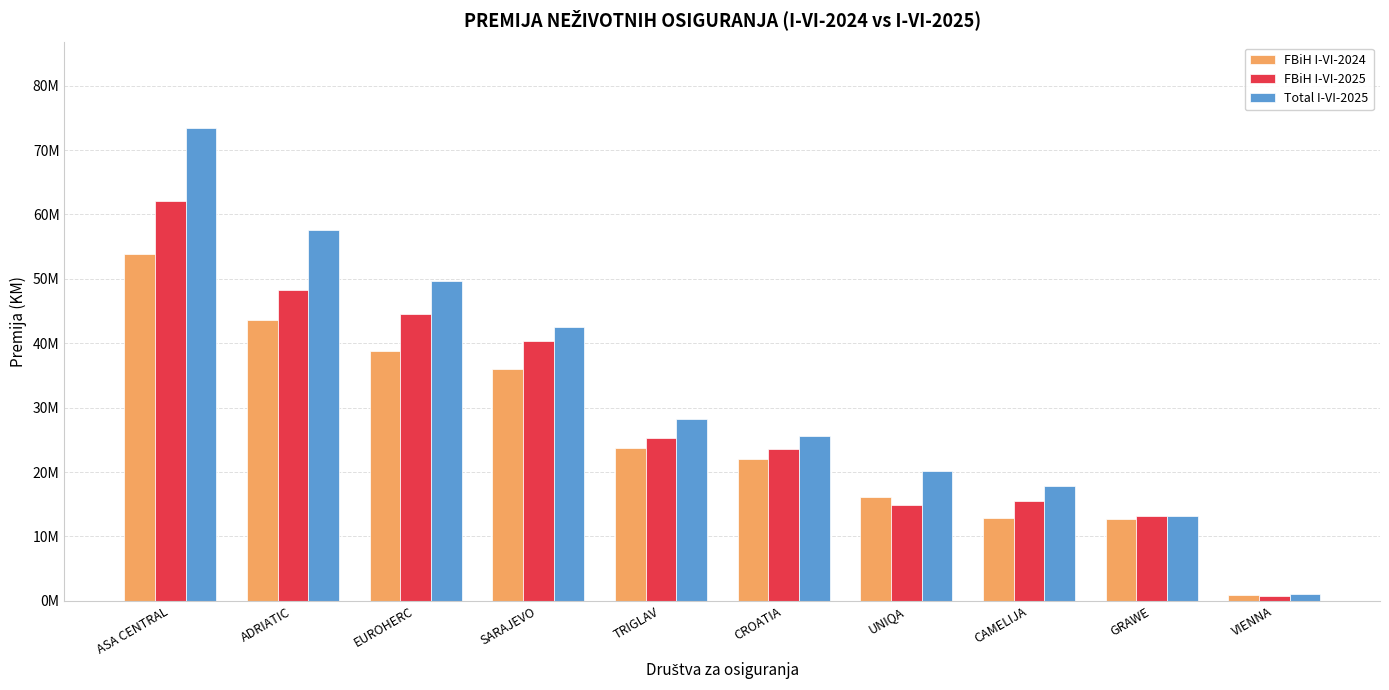

What are all the series names shown in the legend?

FBiH I-VI-2024, FBiH I-VI-2025, Total I-VI-2025